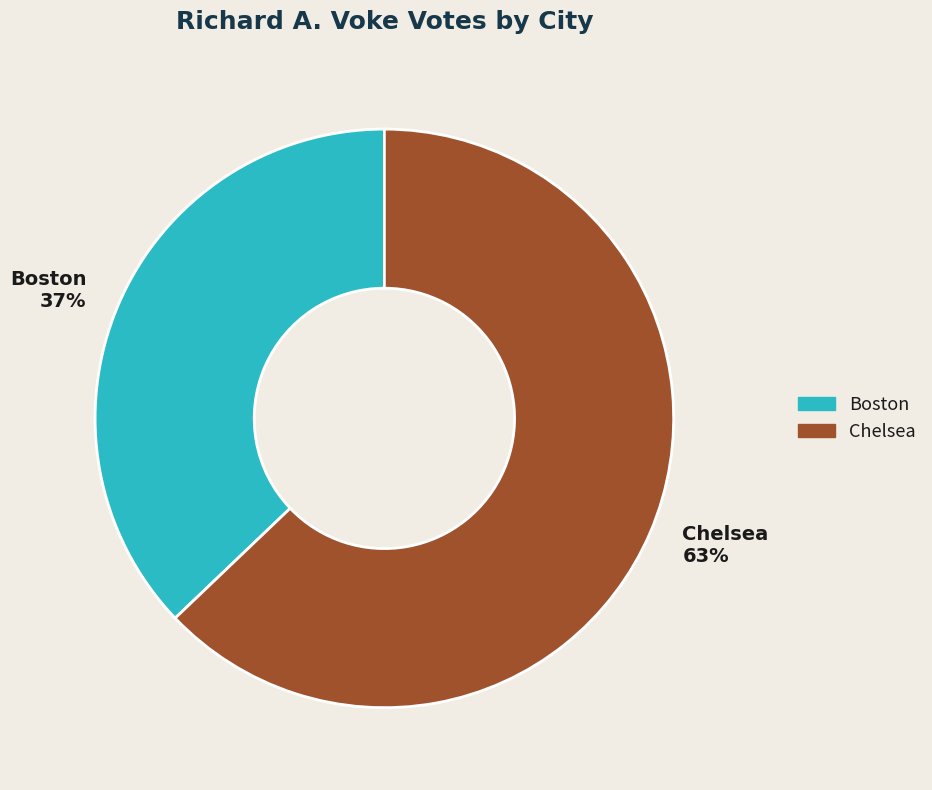

What percentage is the Chelsea slice, to the nearest percent?

63%